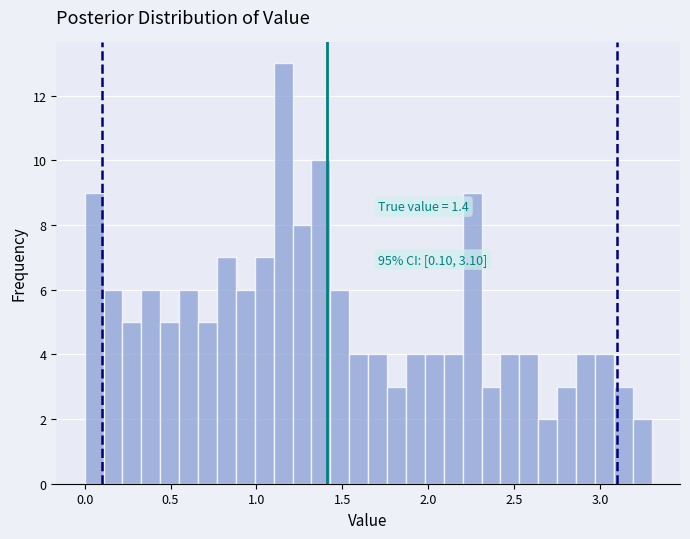

Around what value on the x-axis is the tallest bar? Give the approximate position of its centre, as read against the axis.

1.15